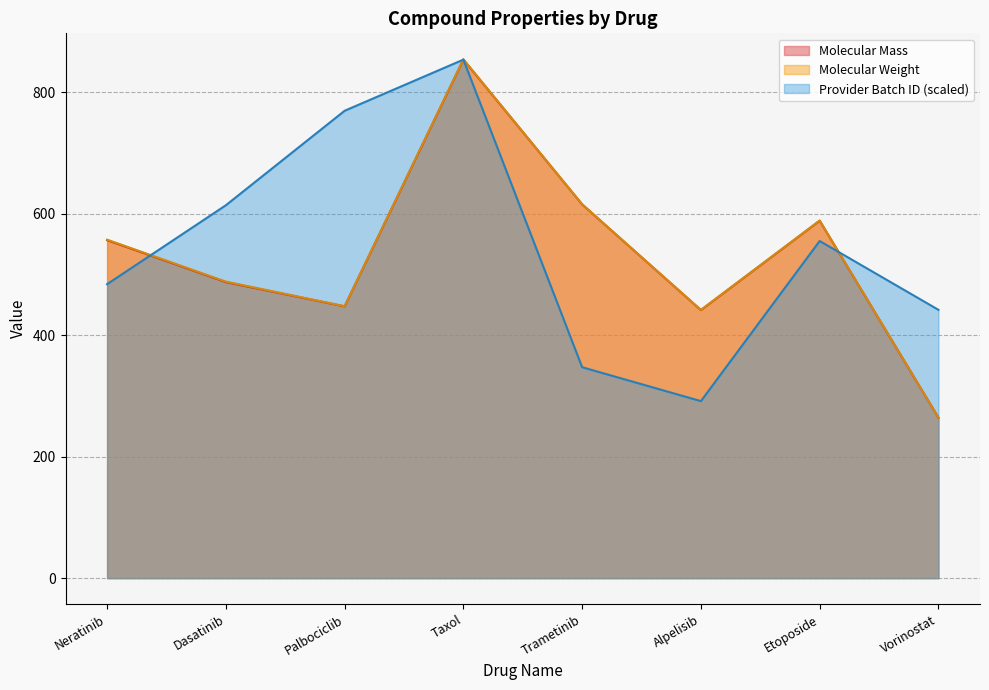

At which label does Provider Batch ID reach its minimum?

Alpelisib